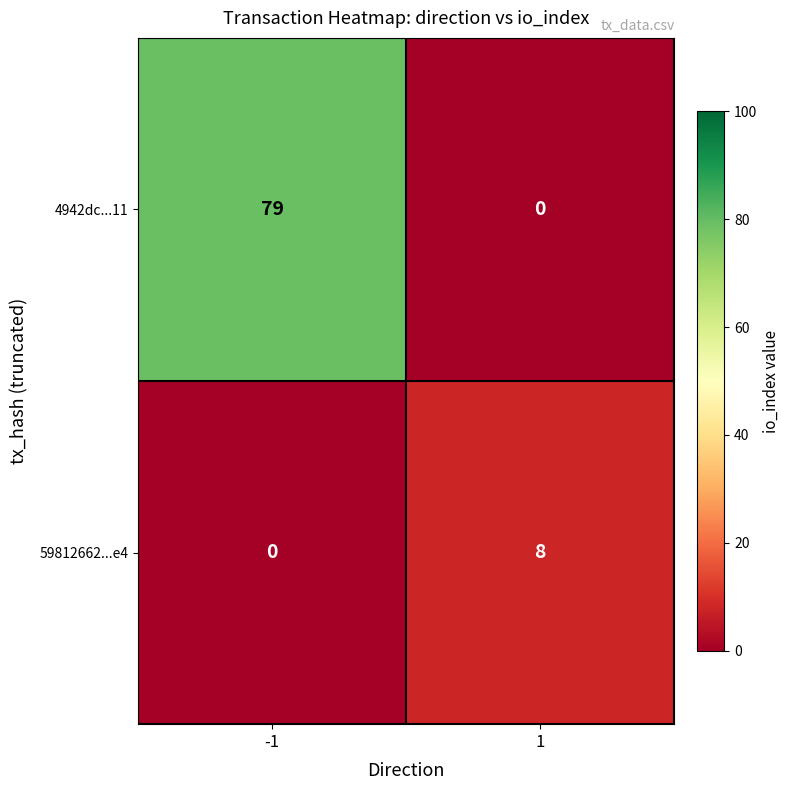

Which series changed the most between -1 and 1?

4942dc...11